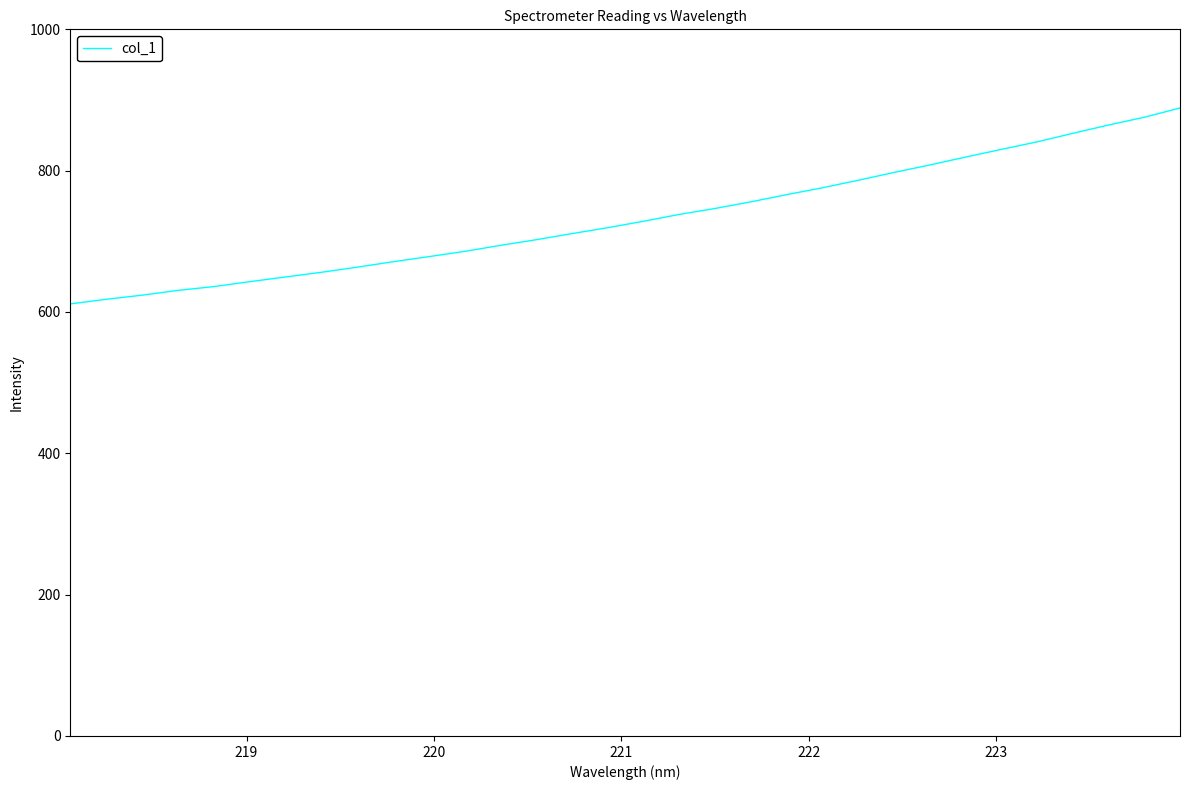

What is the maximum value shown in the chart?

888.7